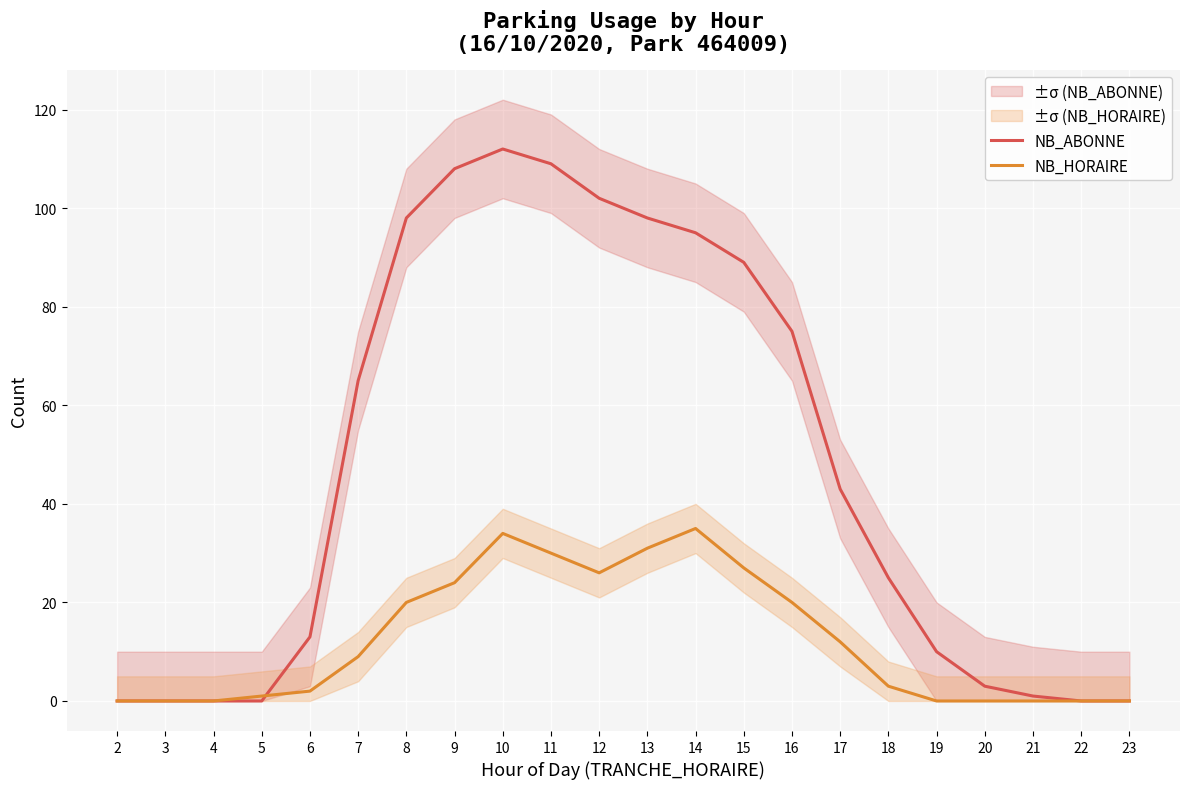

At how many categories does at least one series exceed 11?

13